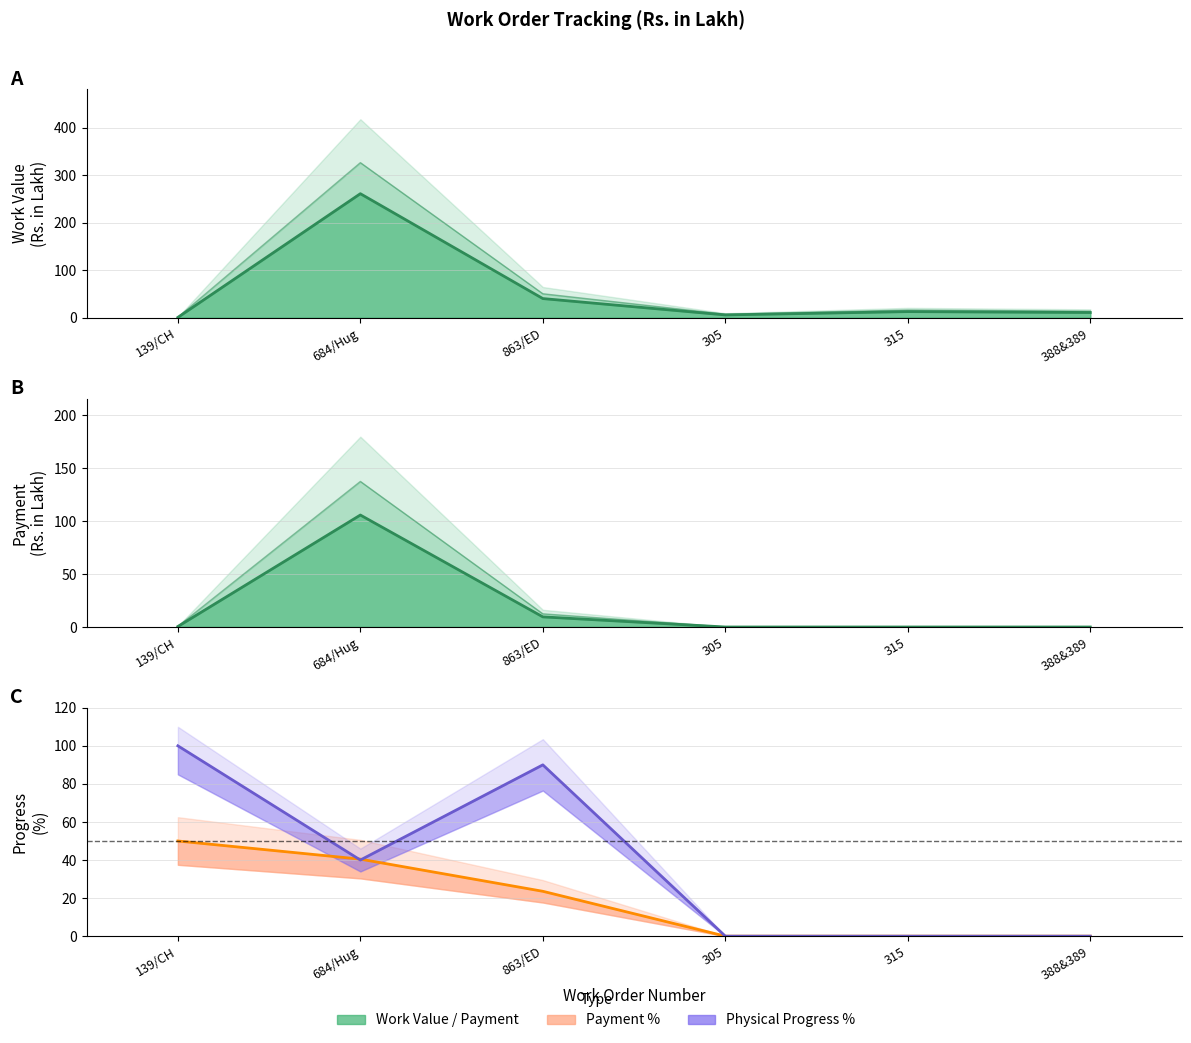

At which category does the chart reach its minimum across all series?

305